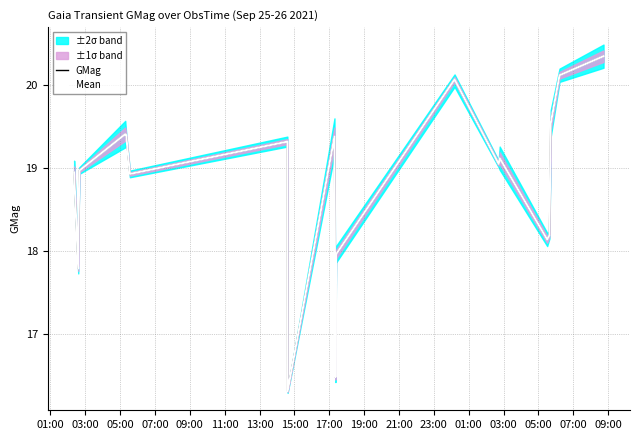

The GMag series shows 6.6 at 17. True or false?

False